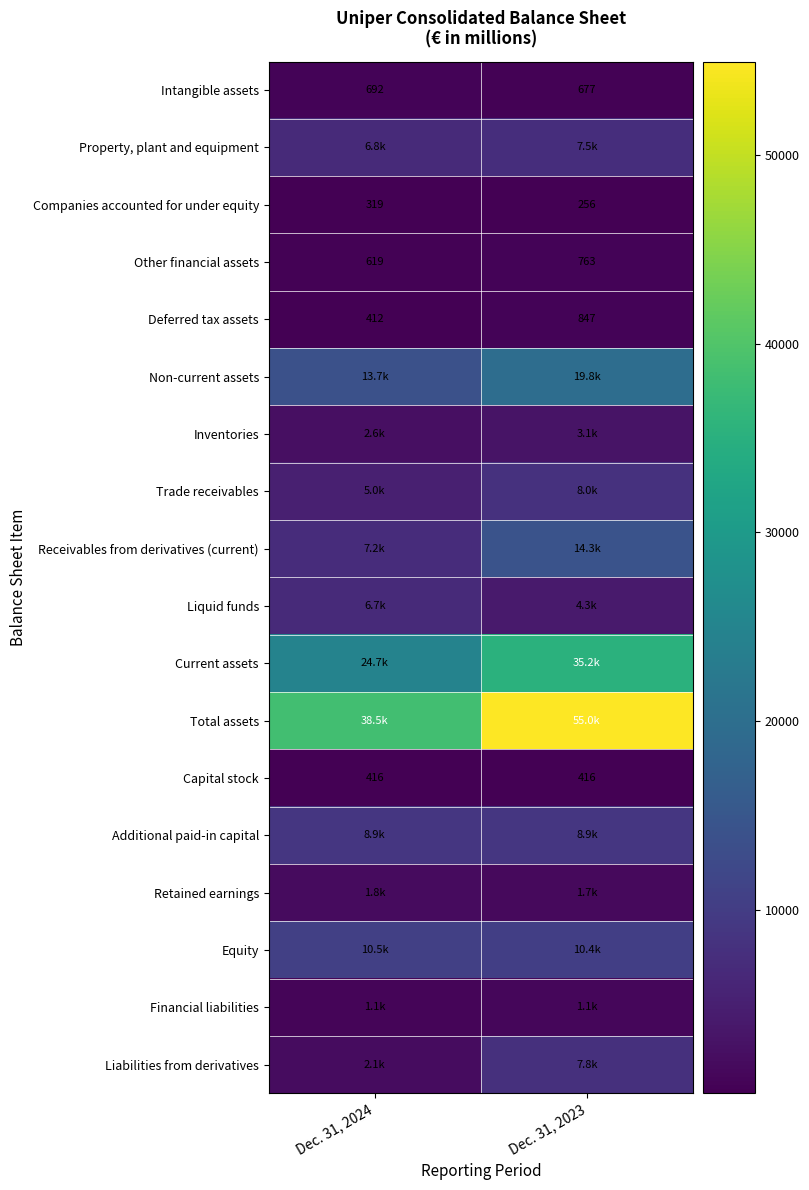

What is the sum of all Other financial assets values?

1382